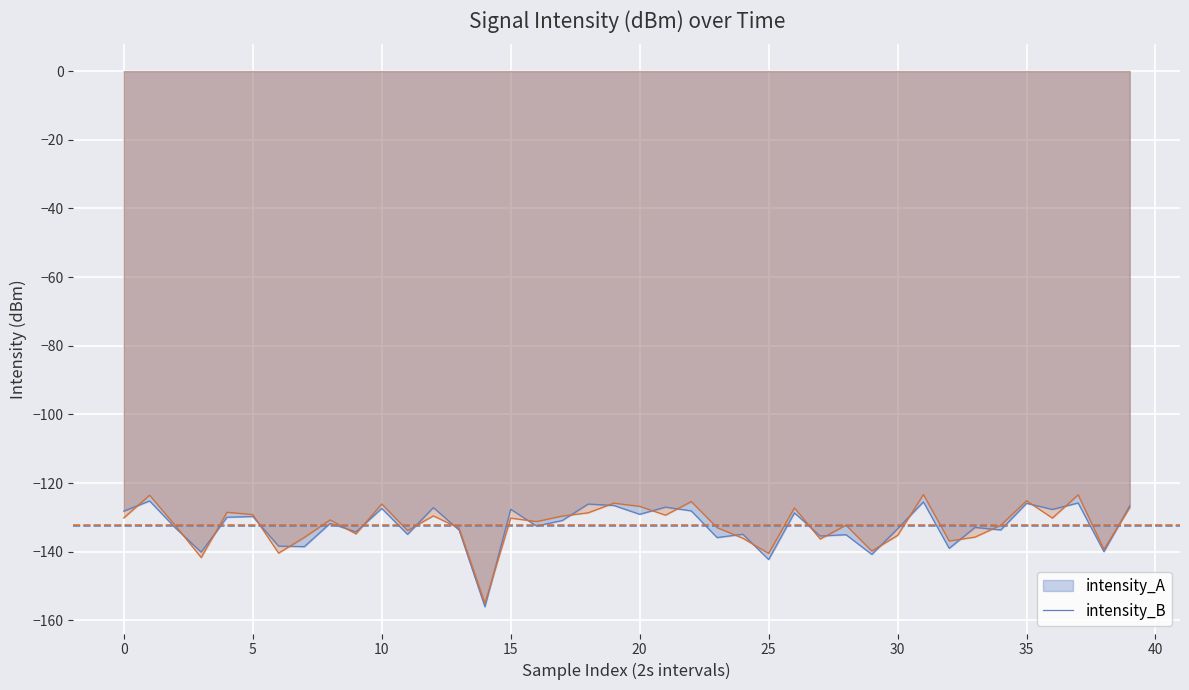

True or false: intensity_B and intensity_A cross at least once.

True